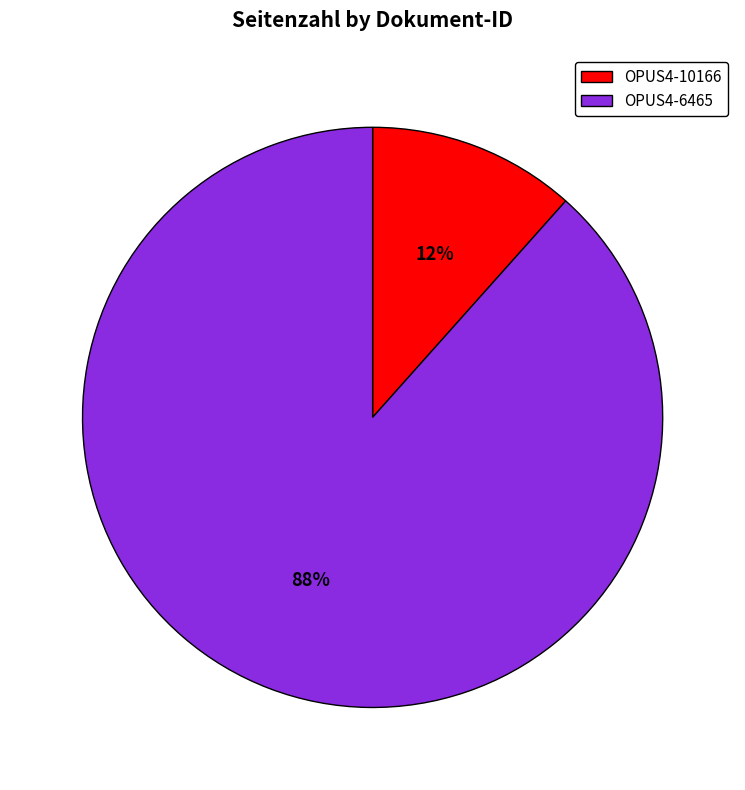

Count the number of slices in the pie.

2